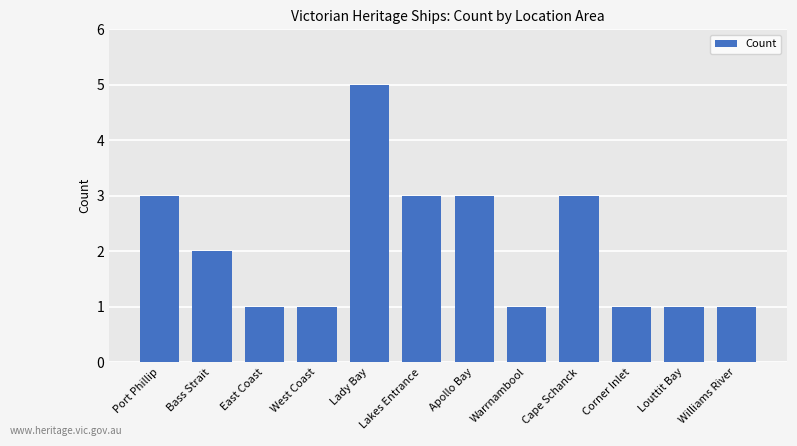

What is the sum of all values?

25